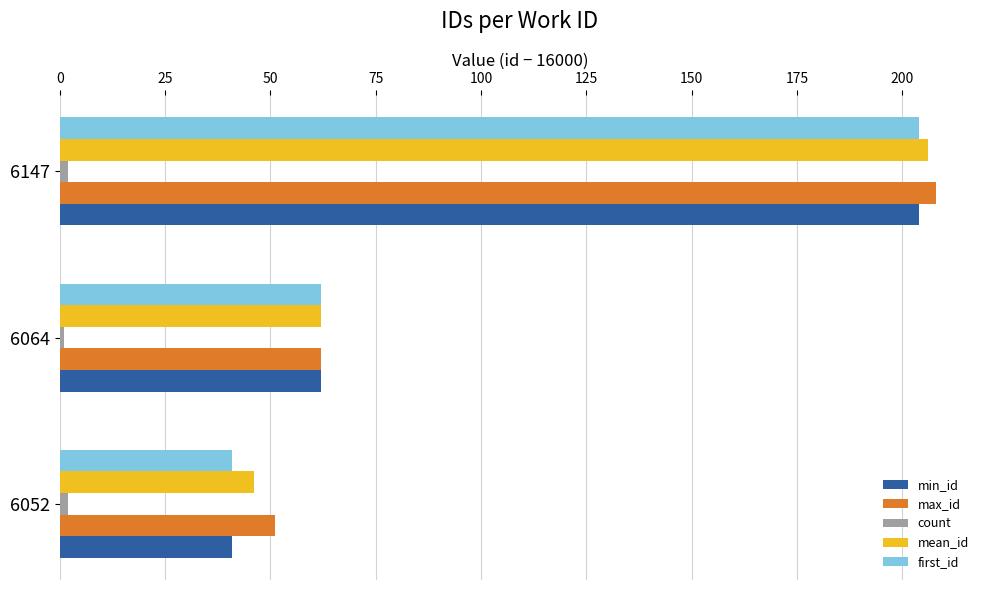

What is the difference between the maximum and second lowest values in the max_id series?

146